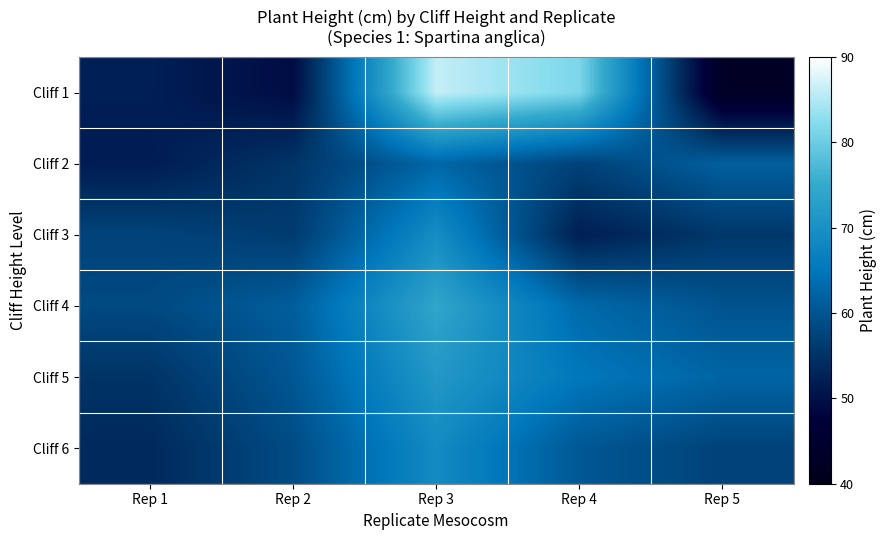

Reading left to right, list all the values displayed in this chart.

Cliff 1: Rep 1=52.2	Rep 2=49.3	Rep 3=86.2	Rep 4=81.4	Rep 5=42.6
Cliff 2: Rep 1=51.7	Rep 2=55.3	Rep 3=62.7	Rep 4=57.2	Rep 5=61.7
Cliff 3: Rep 1=57.5	Rep 2=56.2	Rep 3=69.4	Rep 4=52.1	Rep 5=55.7
Cliff 4: Rep 1=58.3	Rep 2=61.4	Rep 3=74.2	Rep 4=63.1	Rep 5=59.8
Cliff 5: Rep 1=55.1	Rep 2=60.3	Rep 3=71.5	Rep 4=65.2	Rep 5=62.4
Cliff 6: Rep 1=53.6	Rep 2=58.7	Rep 3=68.9	Rep 4=60.4	Rep 5=57.3